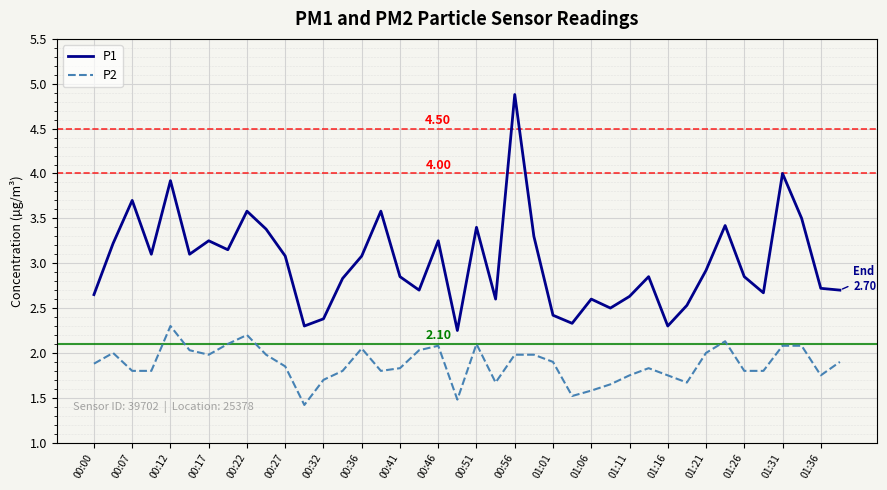

Which series has the largest total across all categories?

P1